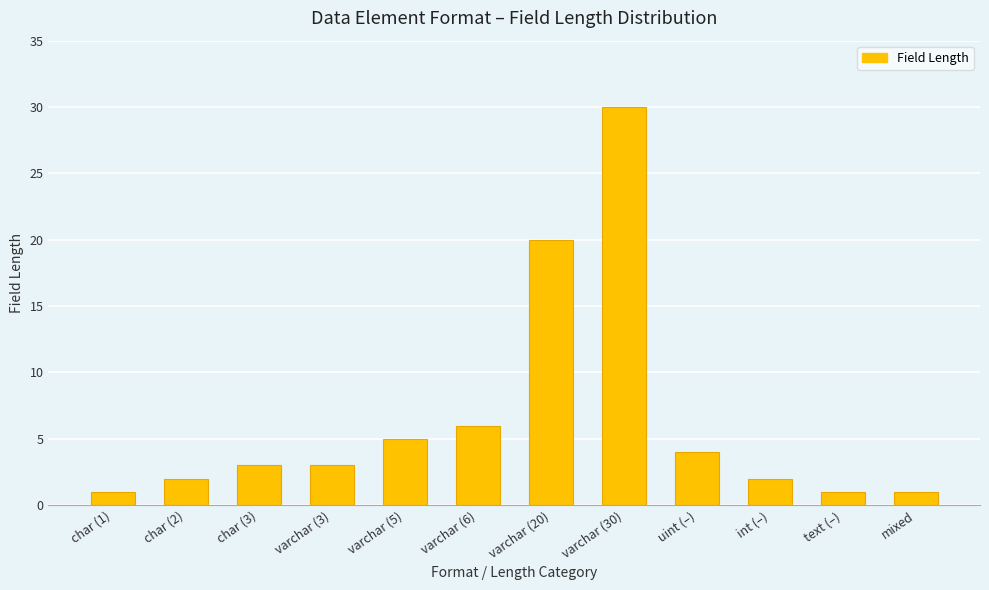

What is the sum of all values?

78